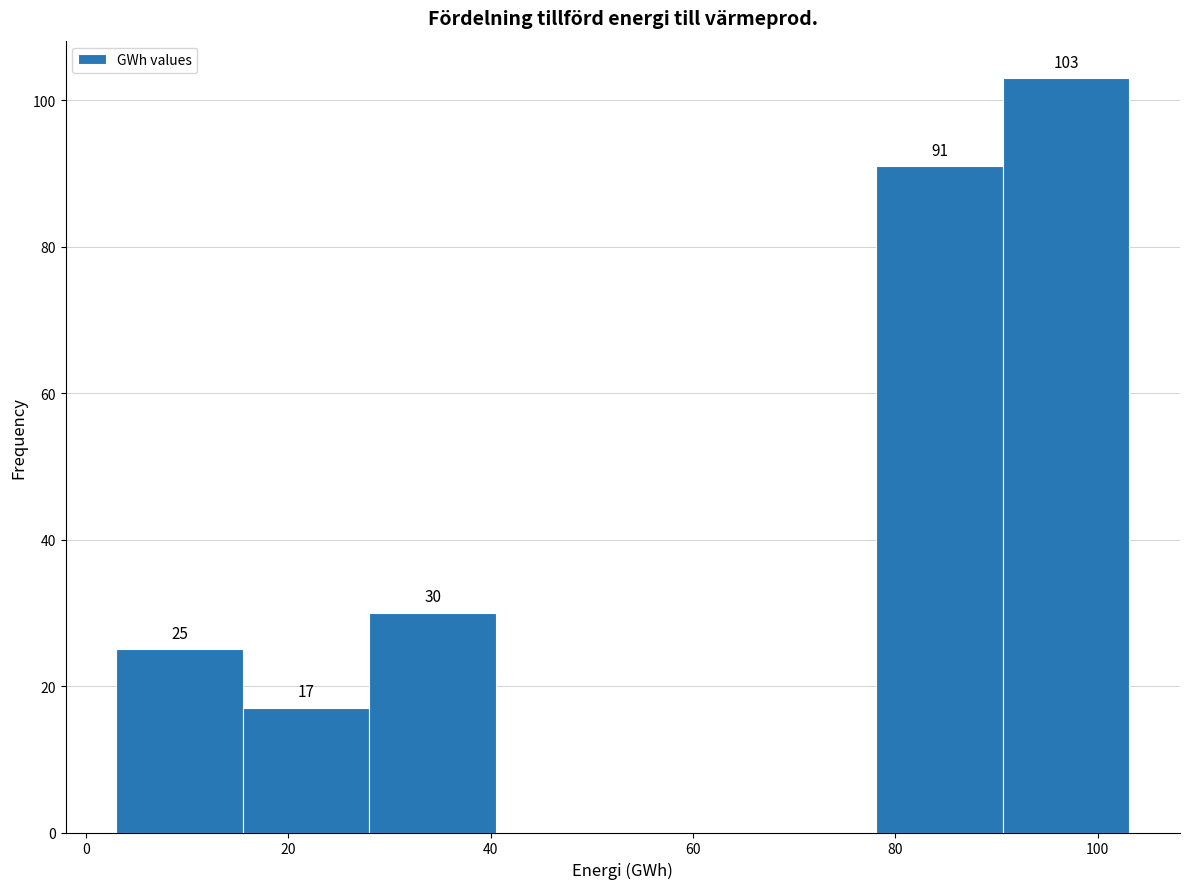

Over which range of the x-axis is the bar tallest?

90 to 104